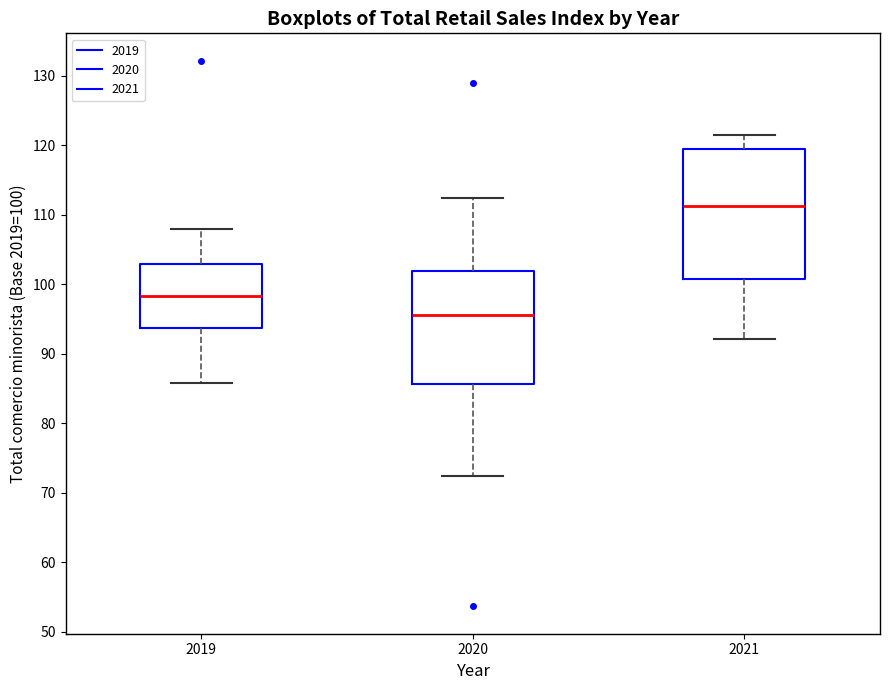

Which box is the tallest, from its lower edge to its upper edge?

2021